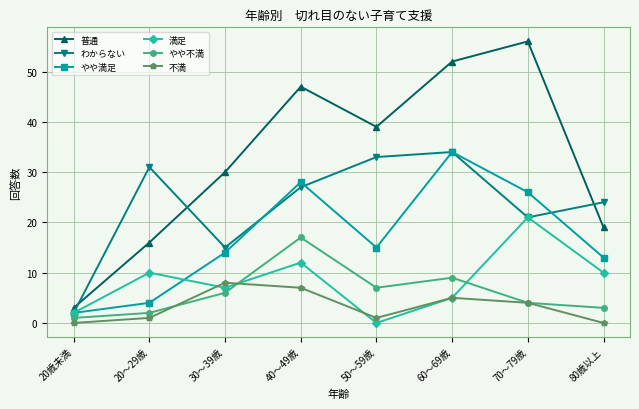

Rank the series at 30～39歳 from highest to lowest value.

普通, わからない, やや満足, 不満, 満足, やや不満